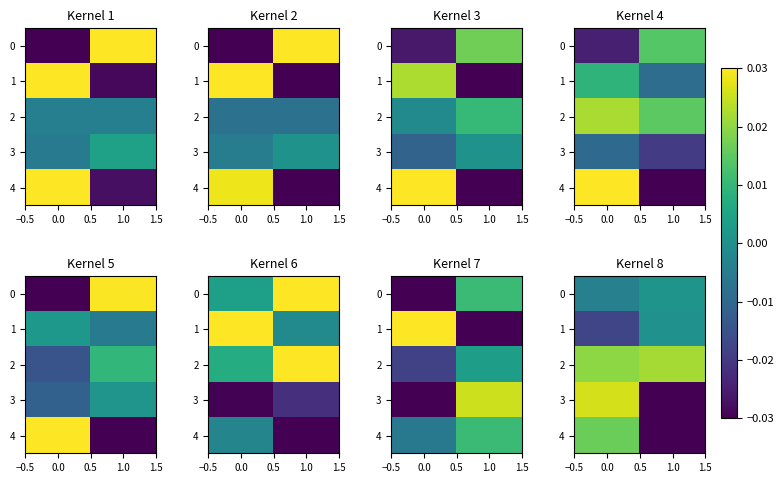

The value of 1 at 1.0 is 0.0. True or false?

False